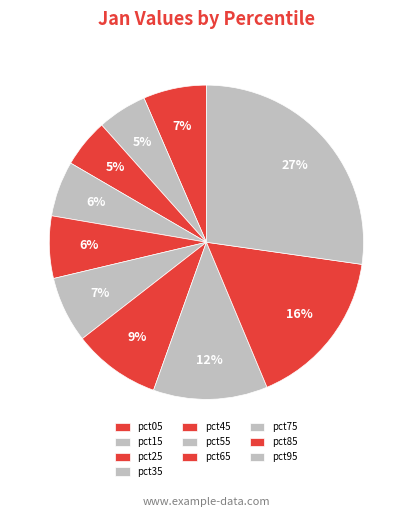

To the nearest percent, what percentage of the pie is pct25?

5%